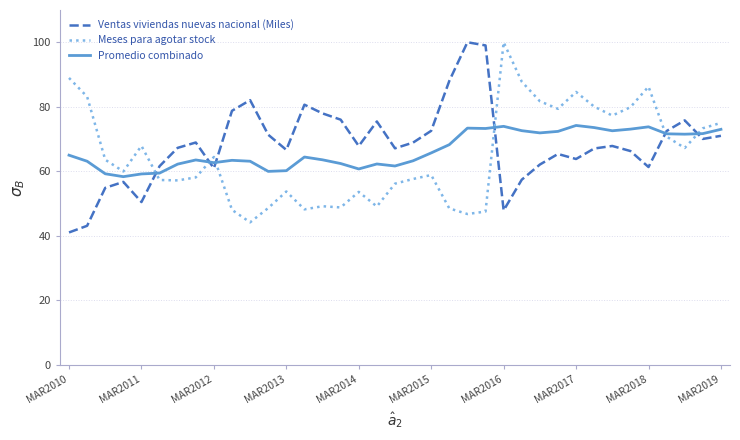

What is the minimum value for Promedio combinado?

58.3